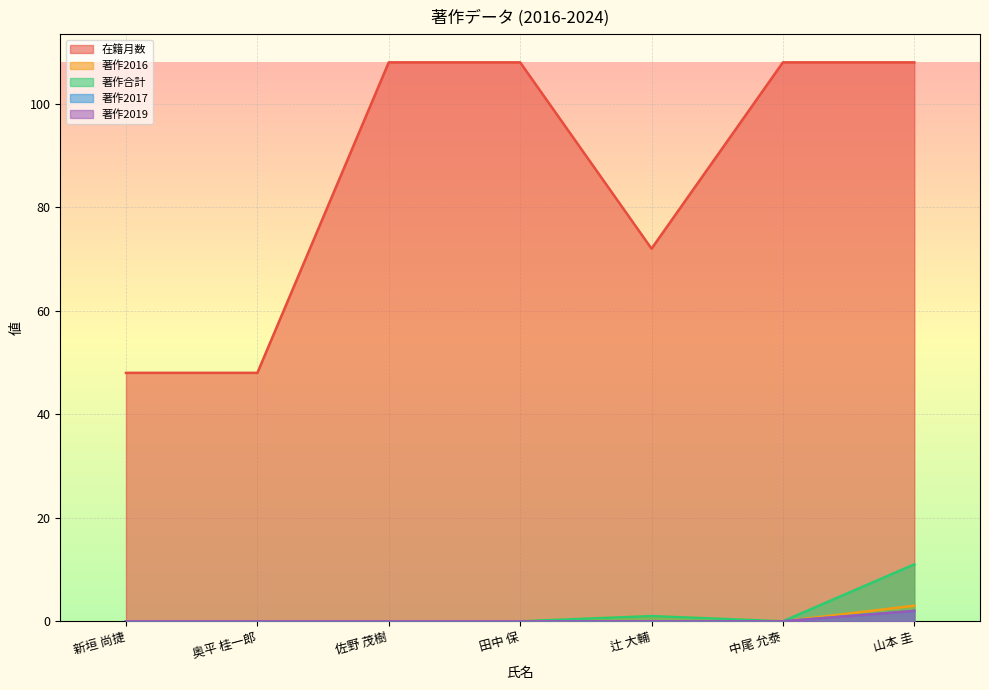

What value does the 著作2016 series have at 辻 大輔?

1